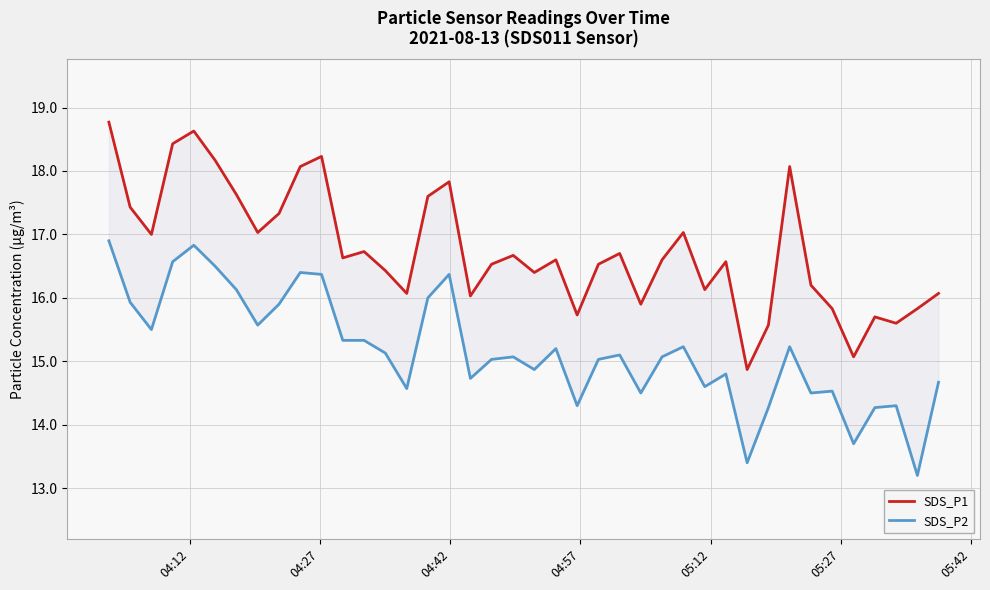

The SDS_P2 series shows 22.5 at 04:42. True or false?

False